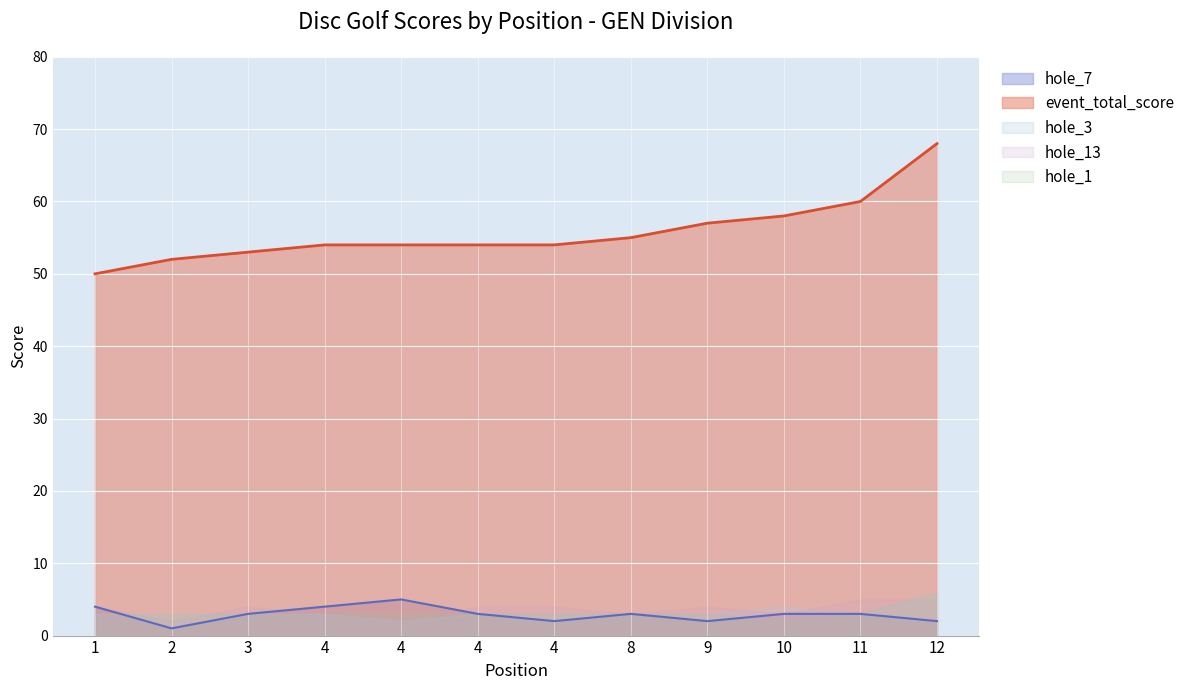

What is the approximate value of hole_1 at 10?

2